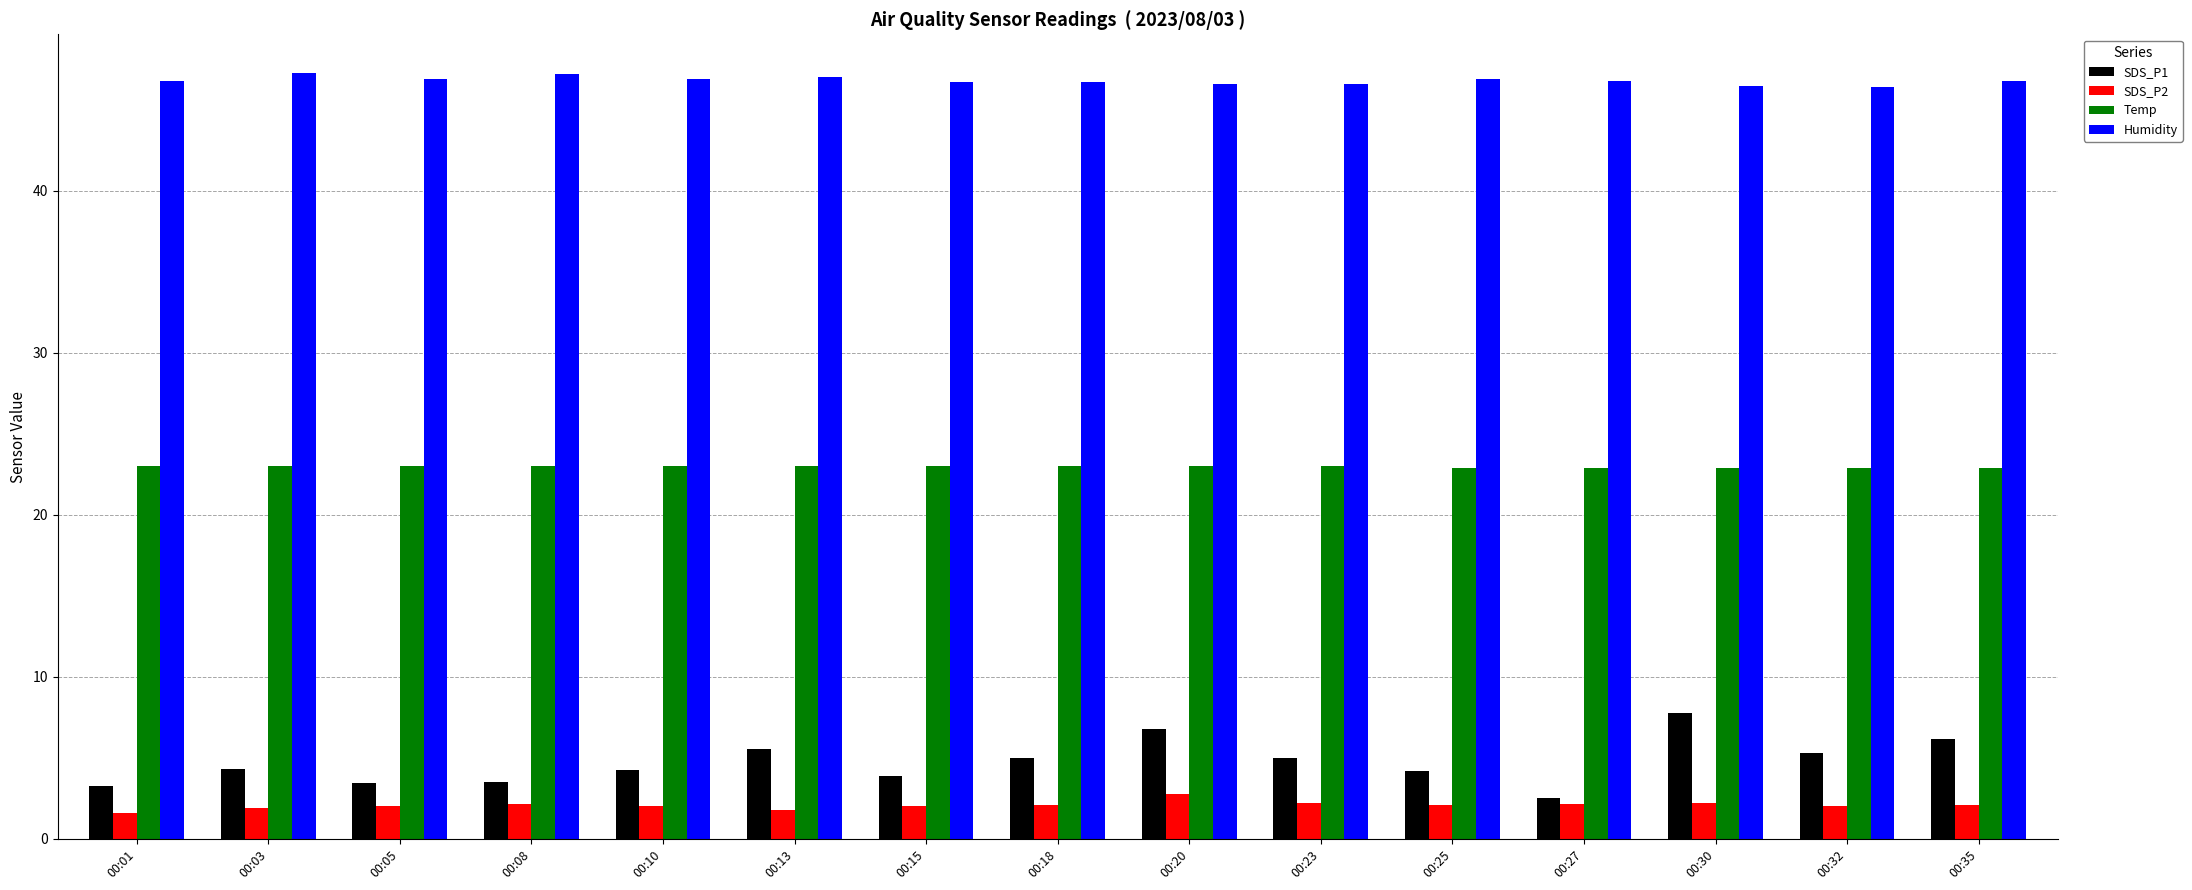

What are all the series names shown in the legend?

SDS_P1, SDS_P2, Temp, Humidity